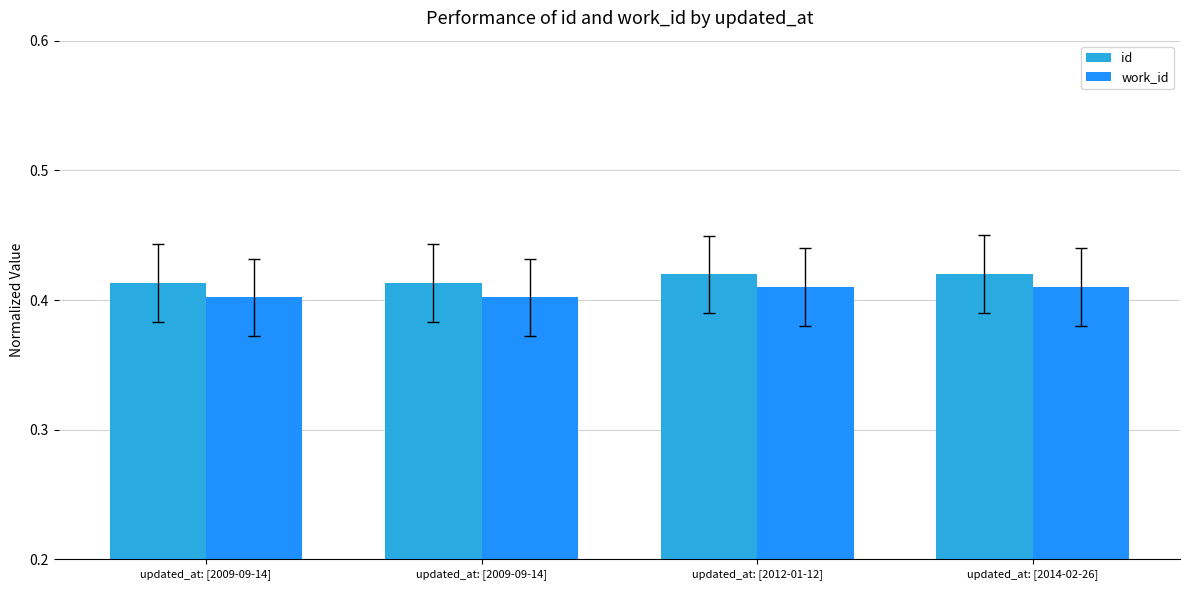

What is the label of the 2nd bar from the right?

updated_at: [2012-01-12]